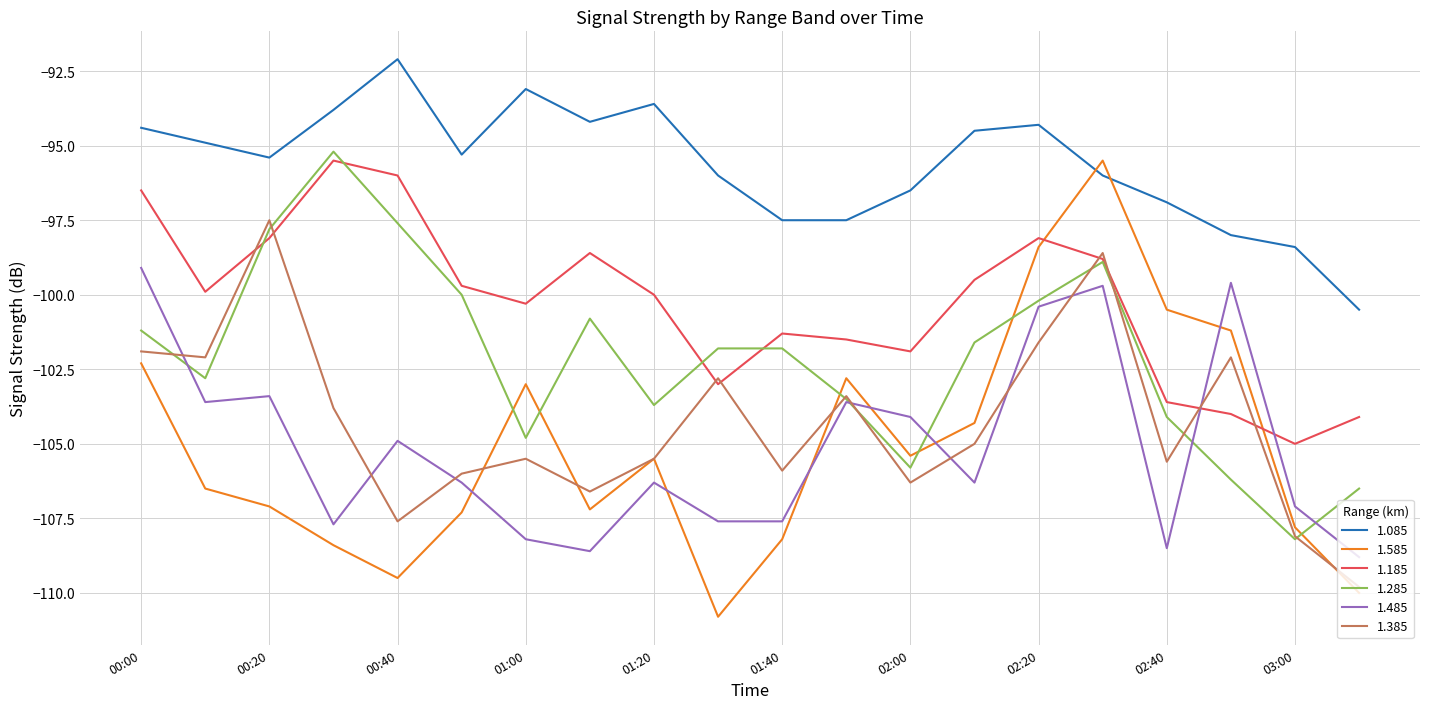

What is the lowest value of the 1.185 series?

-105.0